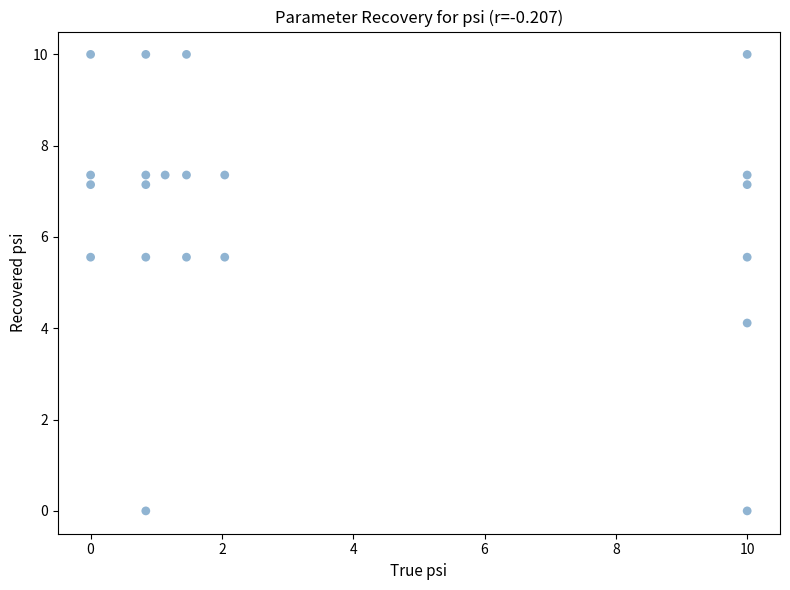

What is the range of Y values (max minus min)?

10.0